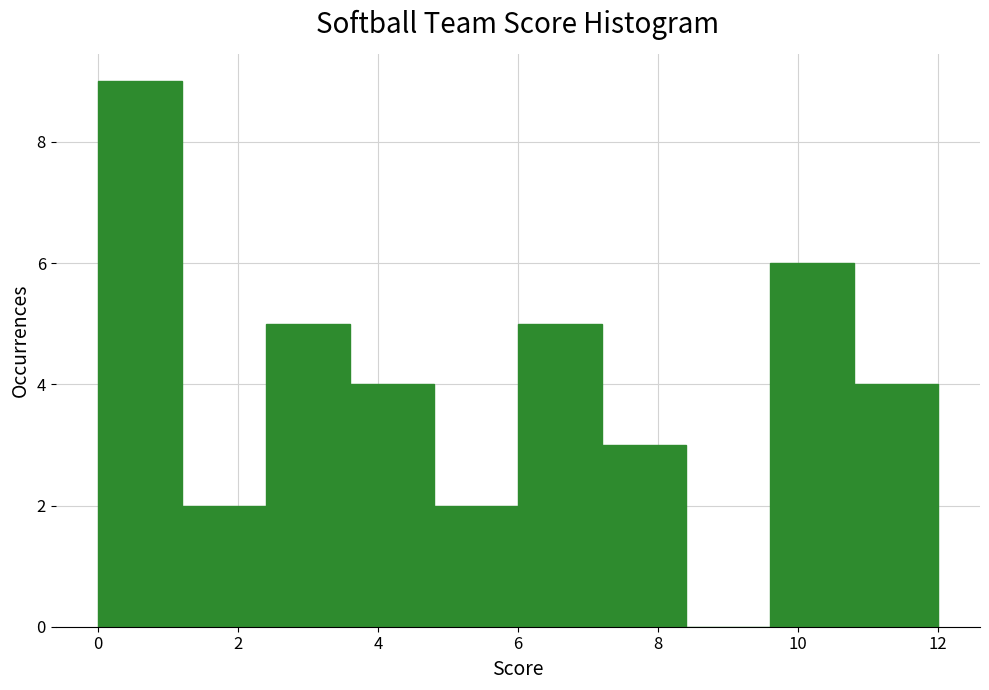

Reading left to right, transcribe this chart: for each bar, give the range it covers on the x-axis and its height. The values are not printed on the chart, so give them approximately, as read against the axis.

0.0 to 1.2: 9
1.2 to 2.4: 2
2.4 to 3.6: 5
3.6 to 4.8: 4
4.8 to 6.0: 2
6.0 to 7.2: 5
7.2 to 8.4: 3
8.4 to 9.6: 0
9.6 to 10.8: 6
10.8 to 12.0: 4